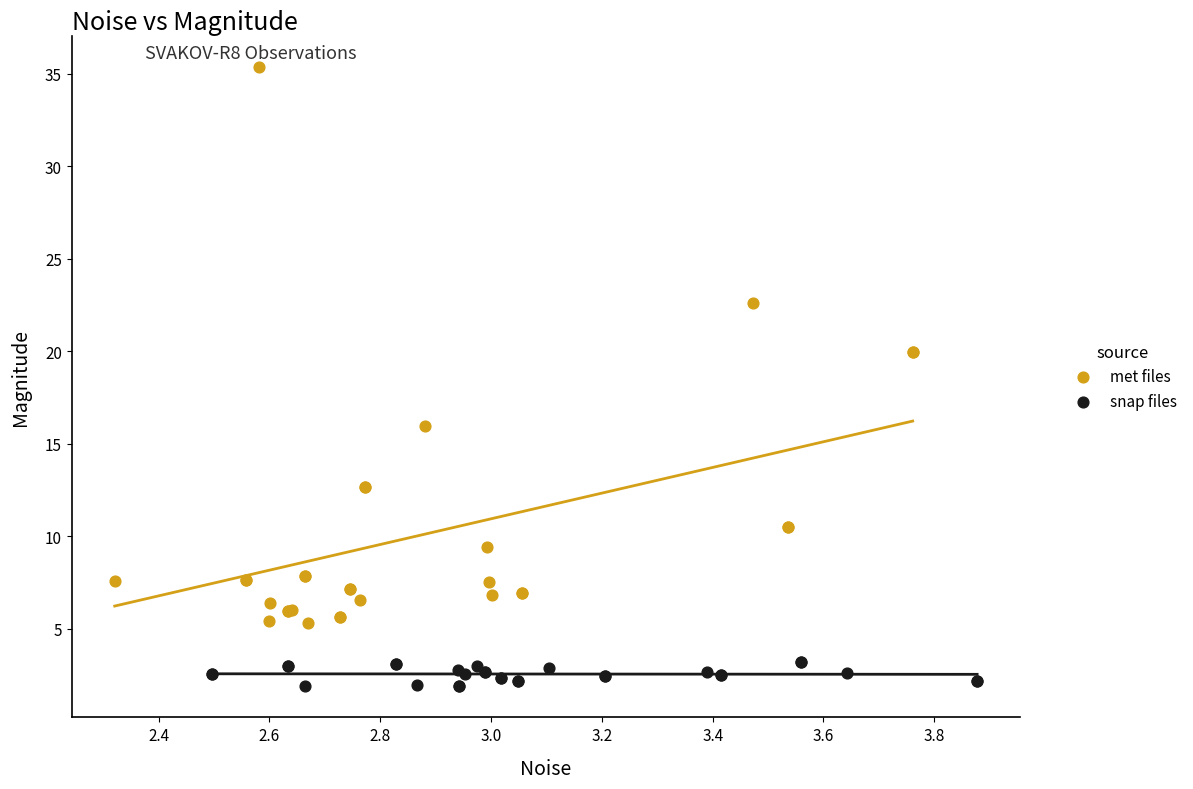

Which series has the largest Y range (max minus min)?

met files